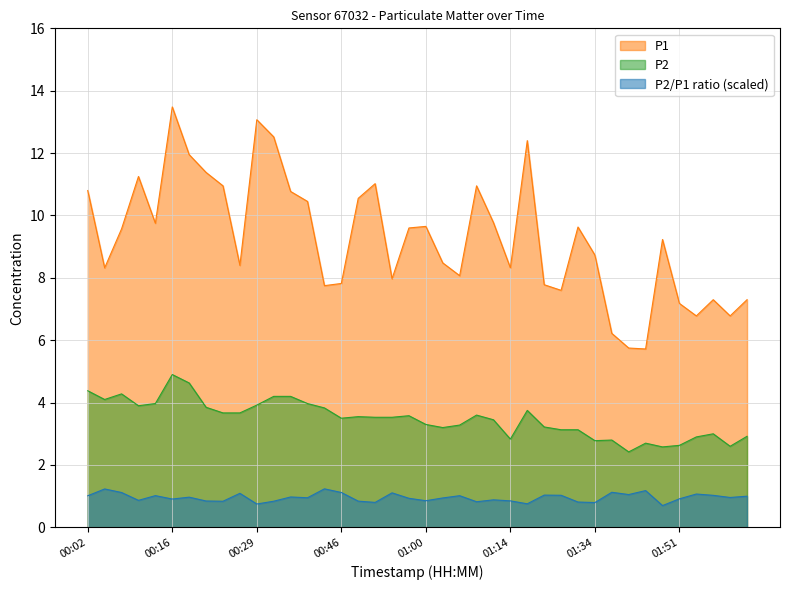

Is the value of P1 at 01:14 greater than the value of P2 at 01:32?

Yes